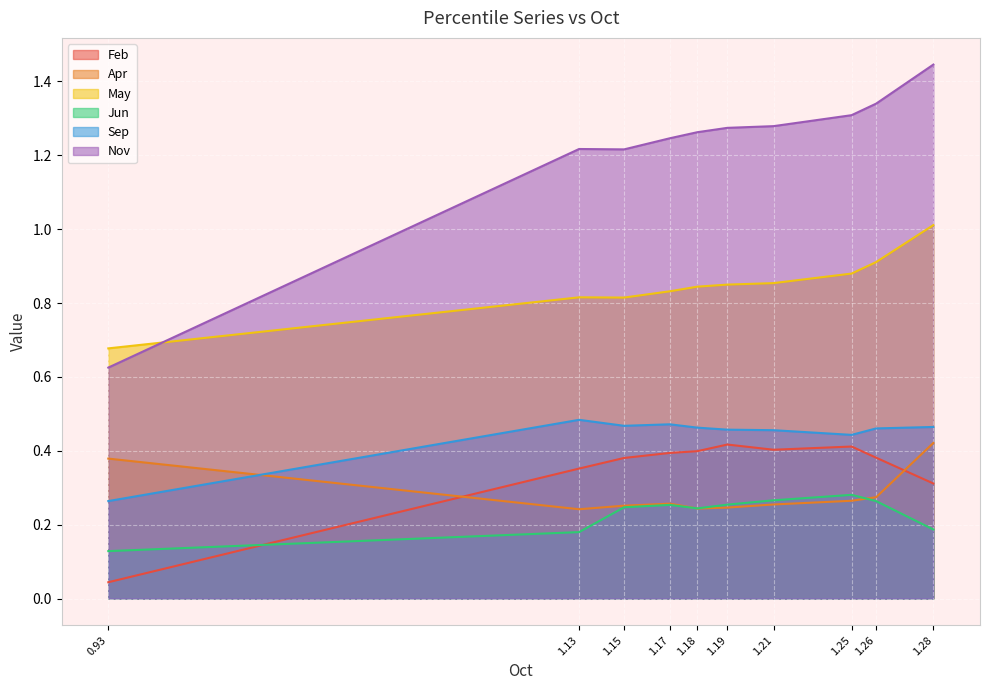

At which category does the chart reach its peak across all series?

1.28